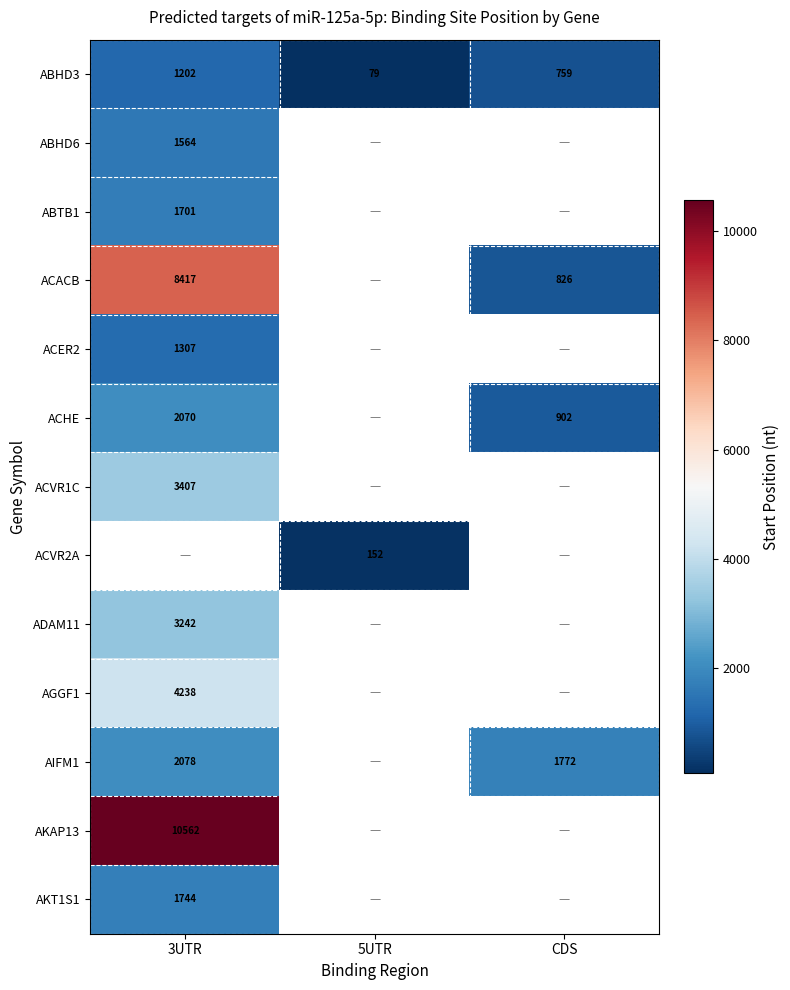

Is the value of AKAP13 at 3UTR greater than the value of ABHD6 at 3UTR?

Yes